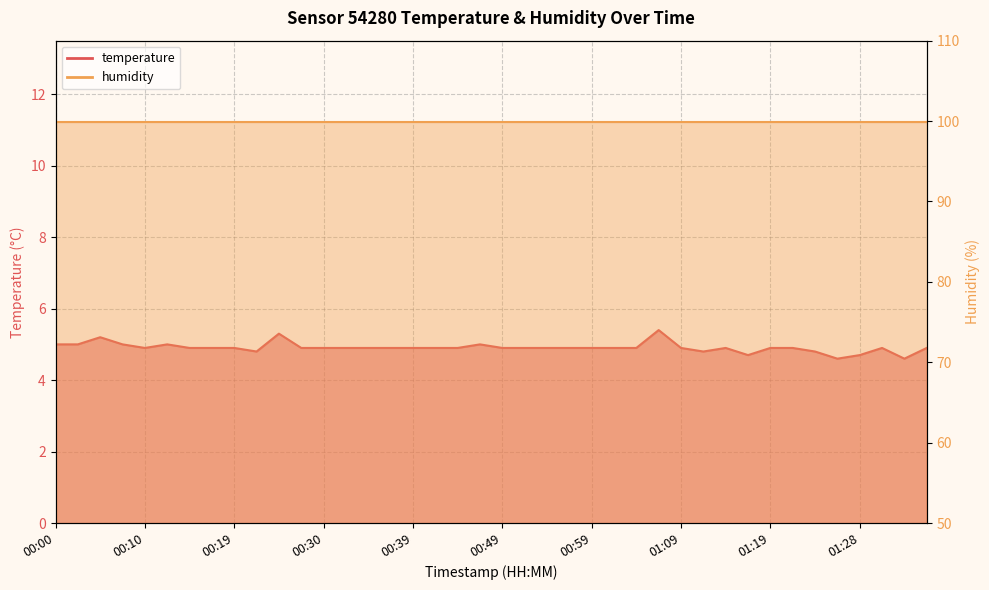

What is the label of the 11th point from the left?

00:24